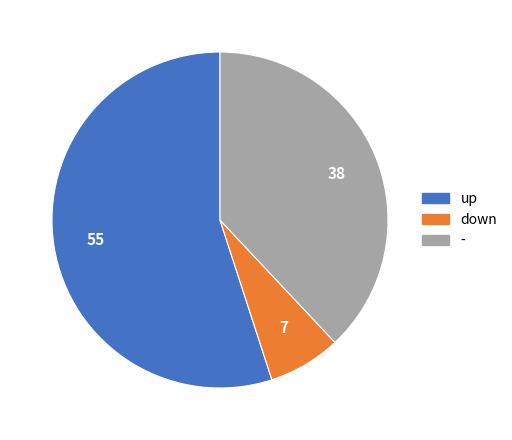

Is the sum of down and up greater than half?

Yes